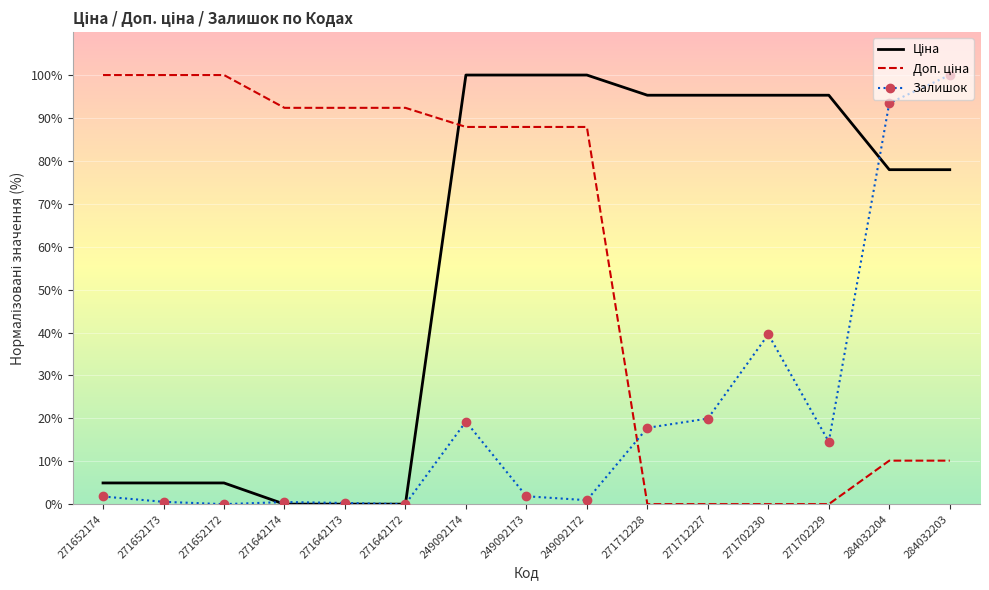

What is the difference between the highest and lowest values at 271702230?

95.3